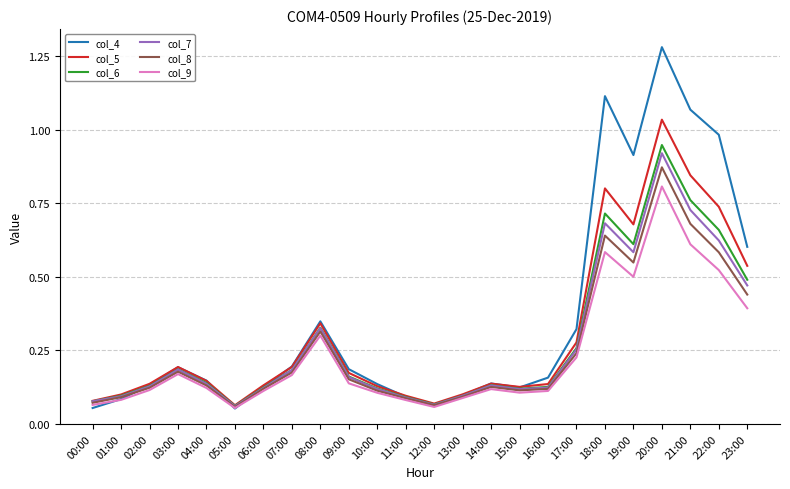

What are all the series names shown in the legend?

col_4, col_5, col_6, col_7, col_8, col_9